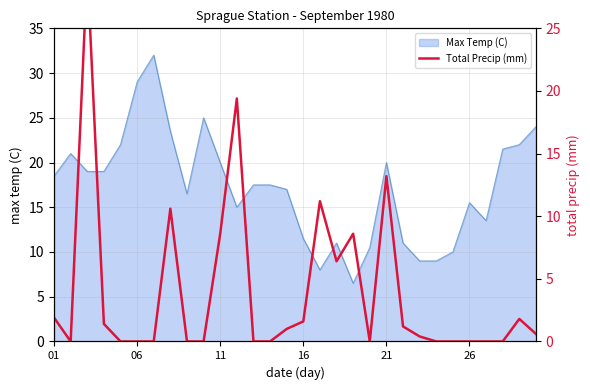

The value of Max Temp (C) at 16 is 5.2. True or false?

False